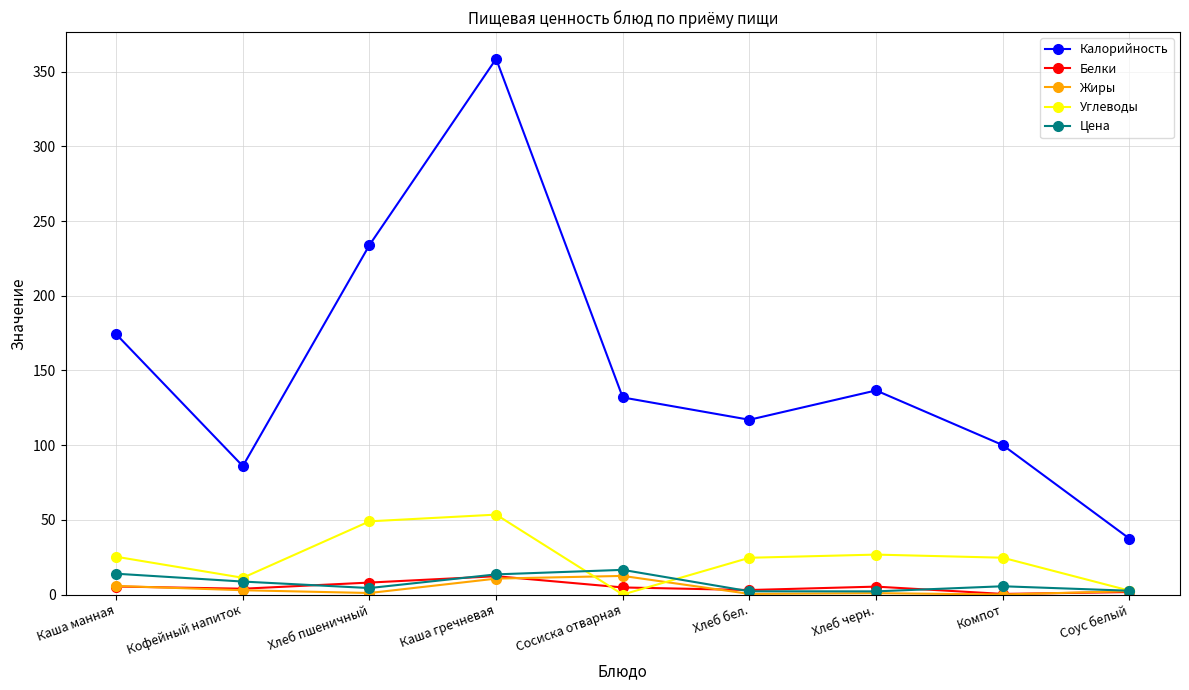

At which category is the sum across all series the highest?

Каша гречневая